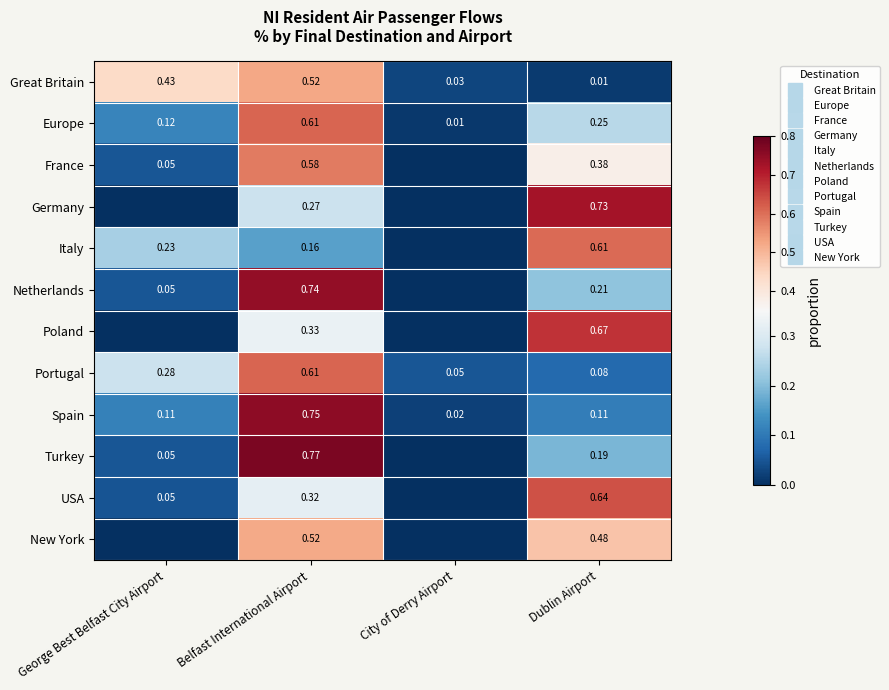

At which category does the chart reach its peak across all series?

Belfast International Airport